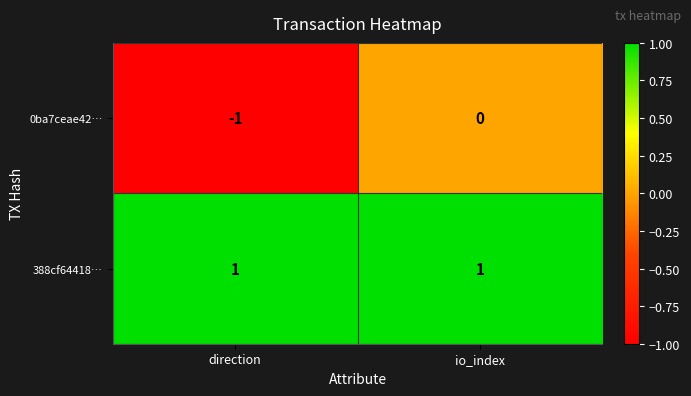

Reading right to left, what are all the values shown in this chart?

0ba7ceae42…: 0	-1
388cf64418…: 1	1